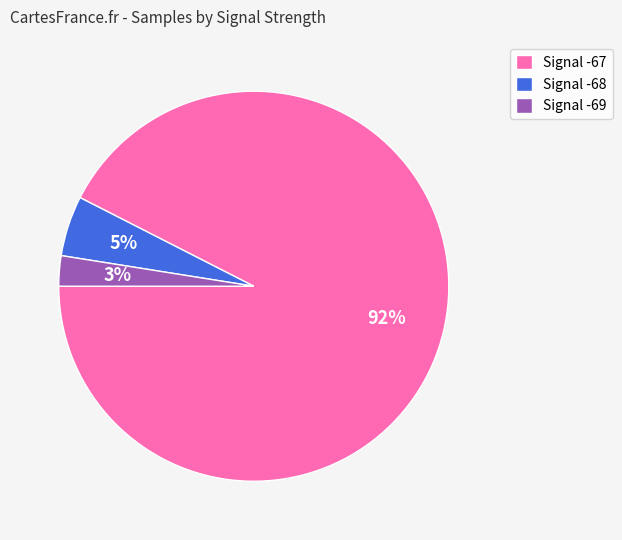

To the nearest percent, what is the combined percentage of Signal -69 and Signal -67?

95%